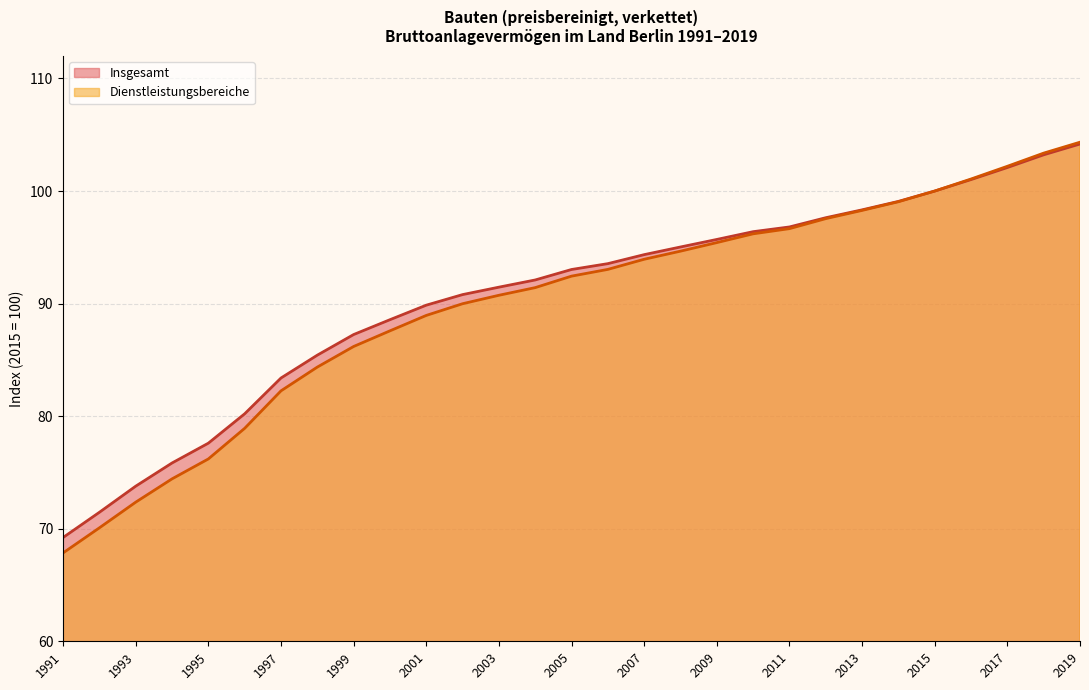

At which category does the chart reach its peak across all series?

2019